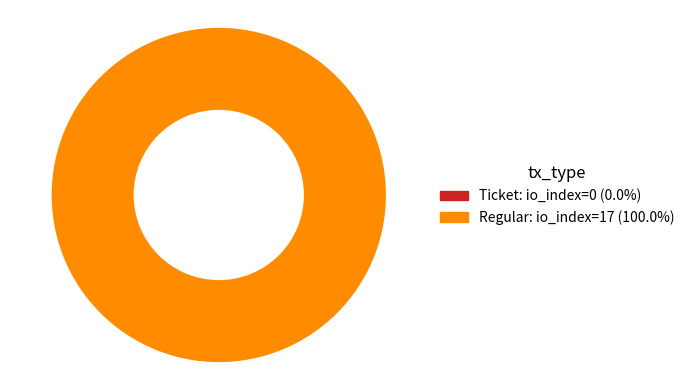

True or false: Regular (io_index=17) accounts for 100% of the total.

True